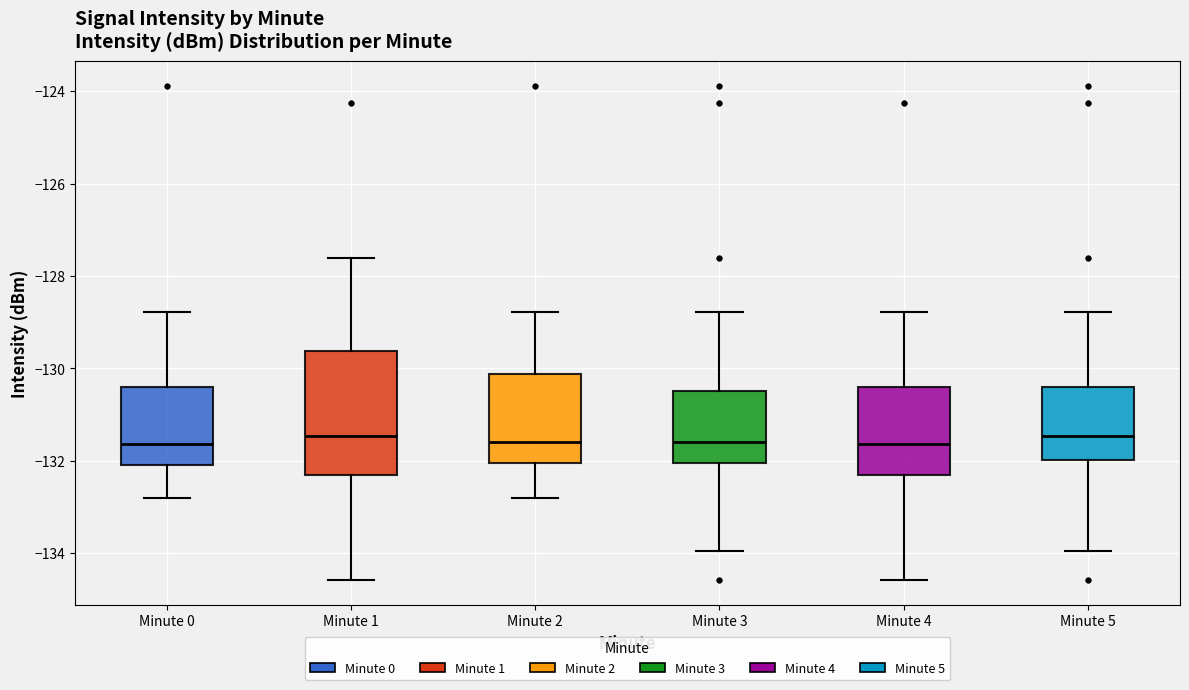

Where is the upper edge of the box for Minute 4 on the y-axis? The values are not printed on the chart, so give them approximately, as read against the axis.

-130.4